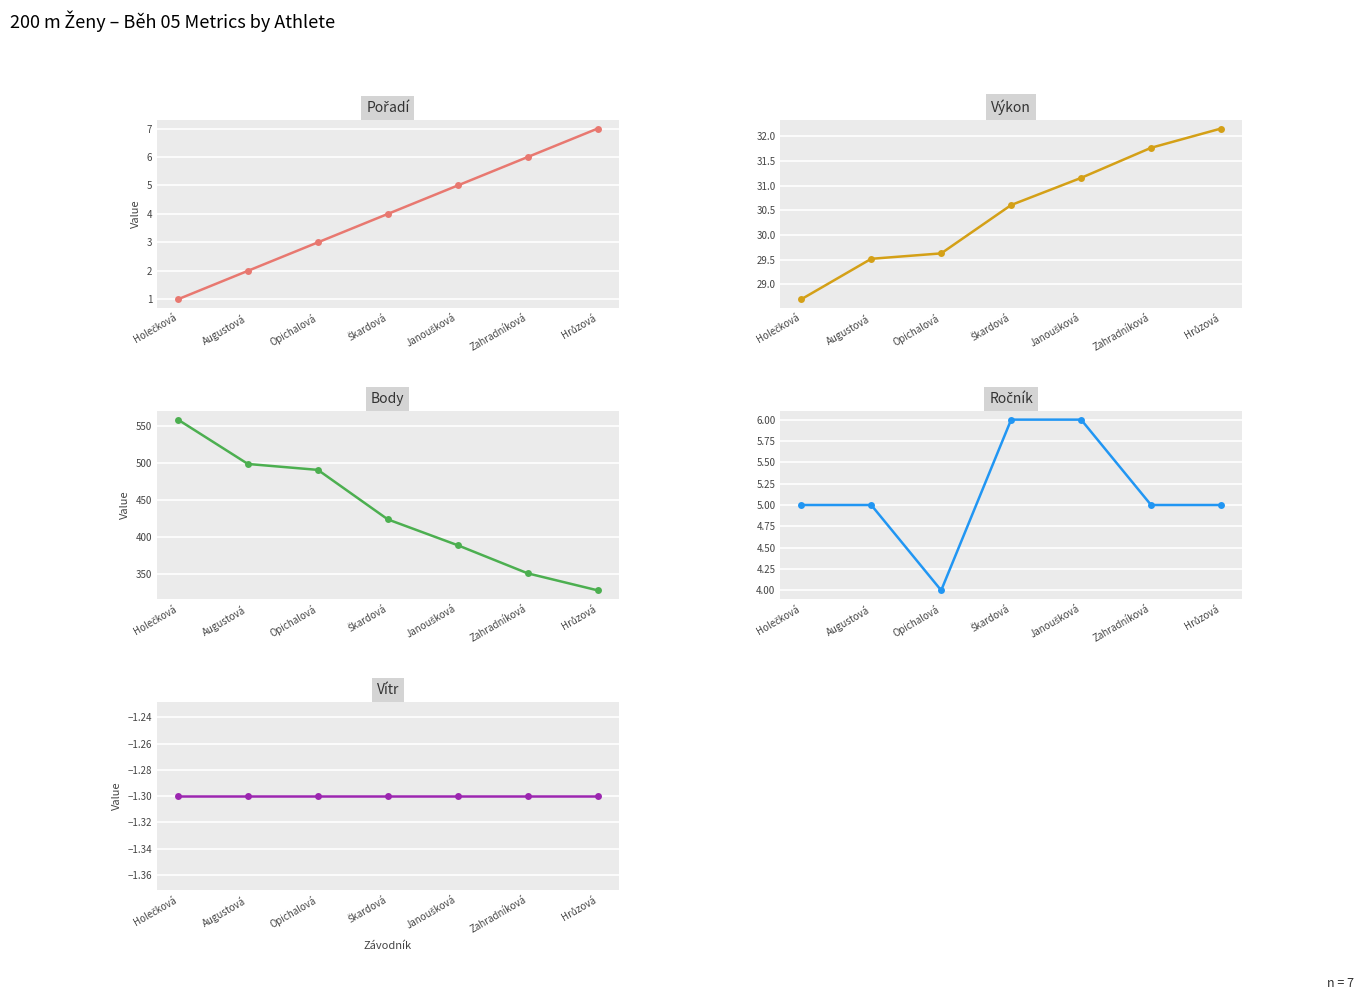

Reading right to left, what are all the values shown in this chart?

Pořadí: 7.0	6.0	5.0	4.0	3.0	2.0	1.0
Výkon: 32.2	31.8	31.2	30.6	29.6	29.5	28.7
Body: 328.0	351.0	389.0	424.0	491.0	499.0	559.0
Ročník: 5.0	5.0	6.0	6.0	4.0	5.0	5.0
Vítr: -1.3	-1.3	-1.3	-1.3	-1.3	-1.3	-1.3